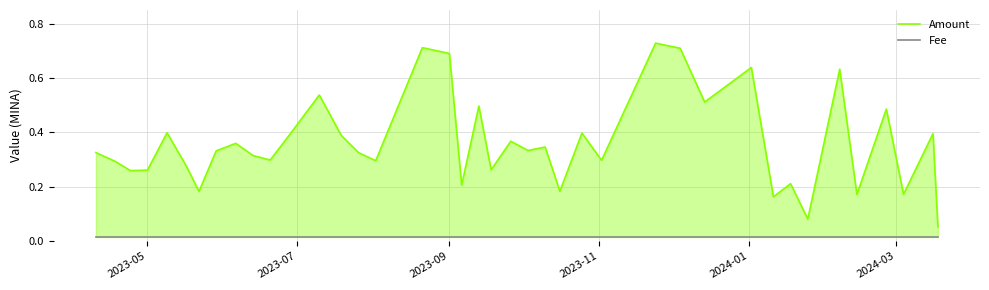

What position from the left is 2023-05?

4